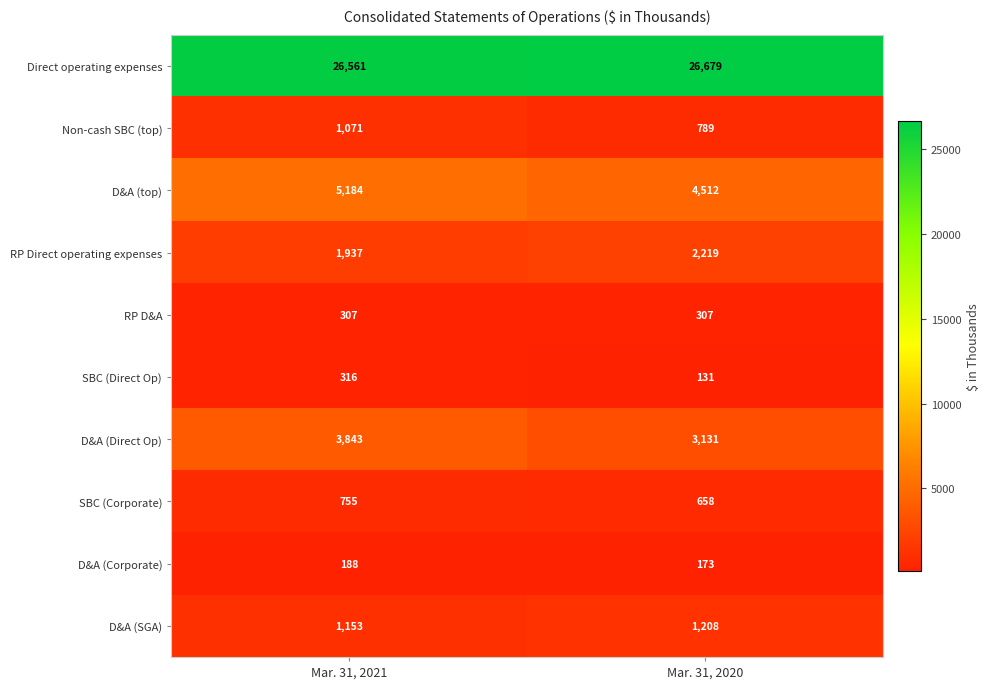

What is the sum of the D&A (Corporate) values at Mar. 31, 2021 and Mar. 31, 2020?

361